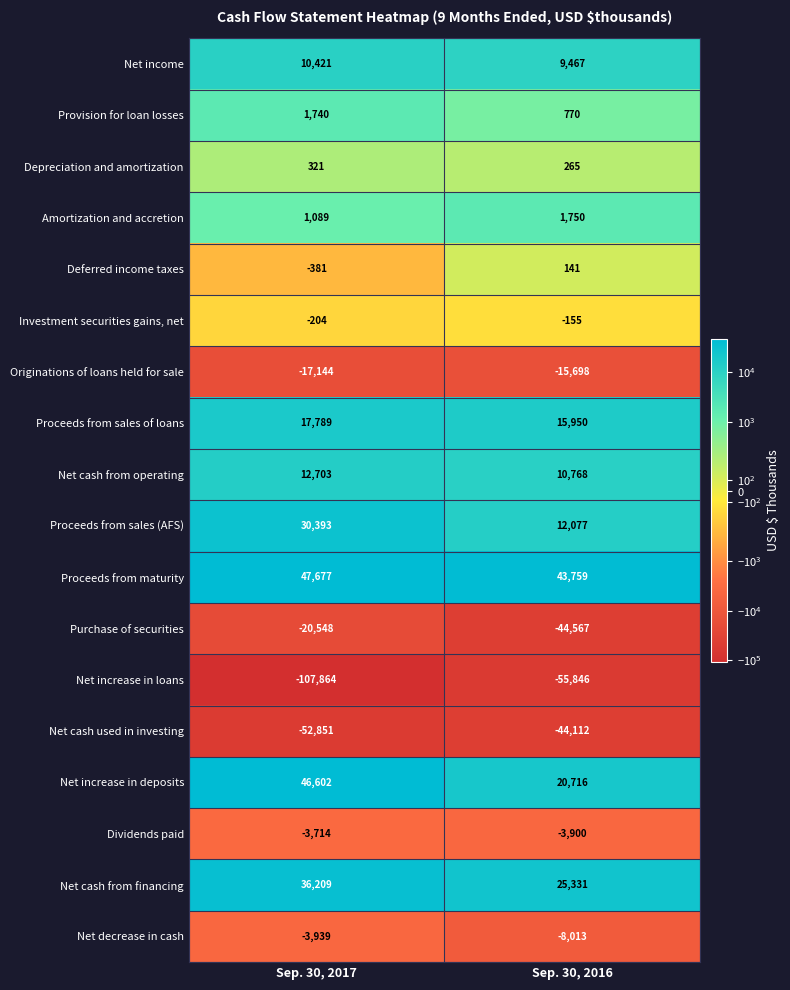

What is the difference between the highest and lowest values at Sep. 30, 2017?

155541